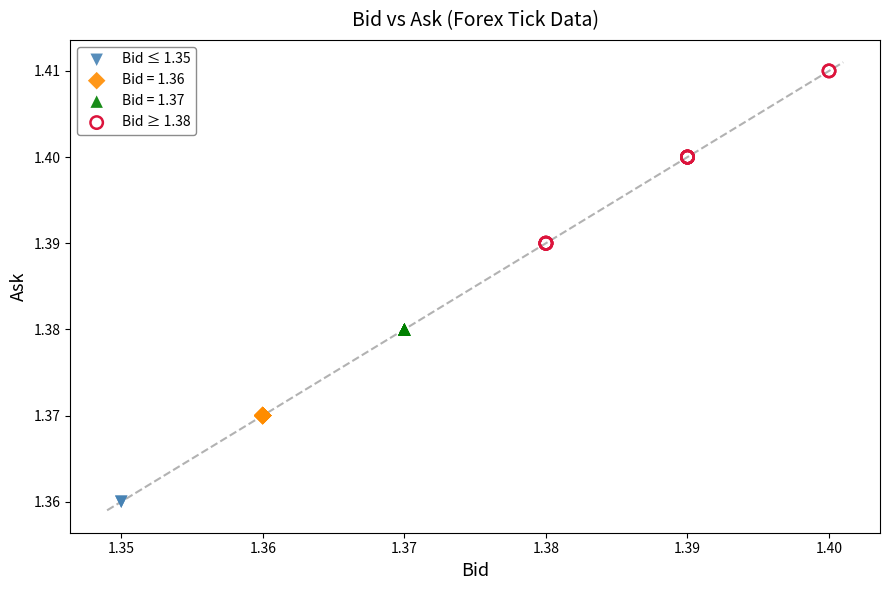

What are all the series names shown in the legend?

Bid ≤ 1.35, Bid = 1.36, Bid = 1.37, Bid ≥ 1.38